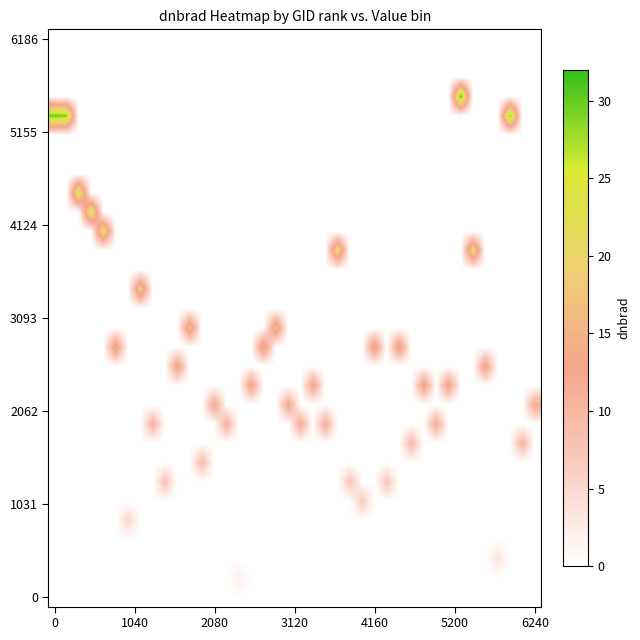

At which category is the sum across all series the highest?

33